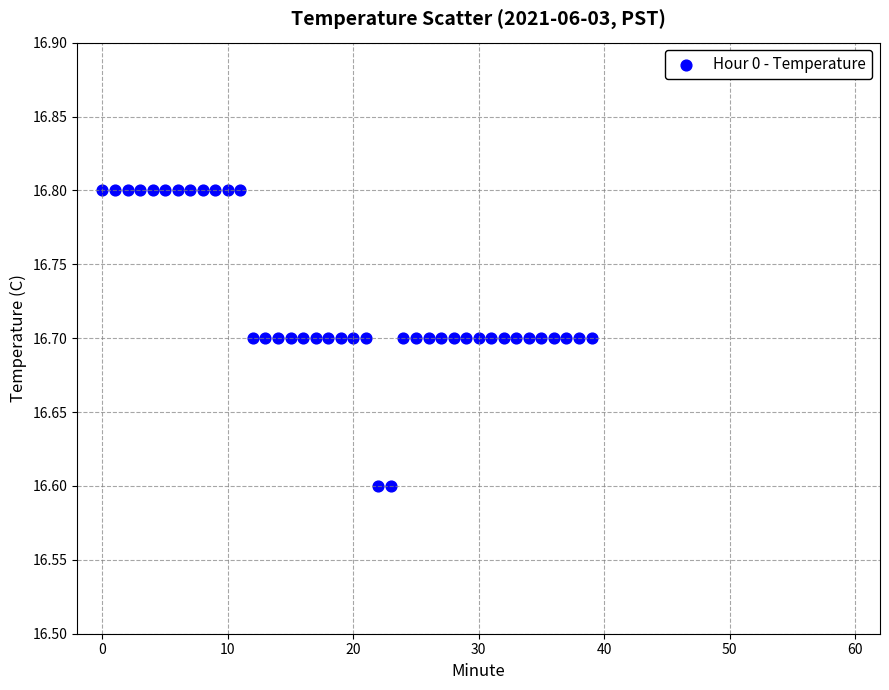

Count the number of points in this scatter plot.

40